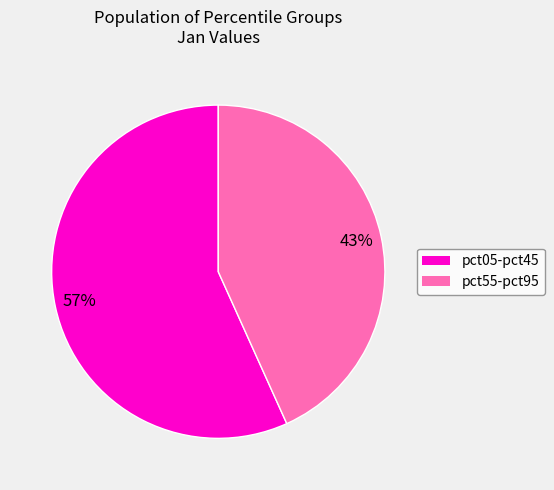

Does any single category account for the majority?

Yes